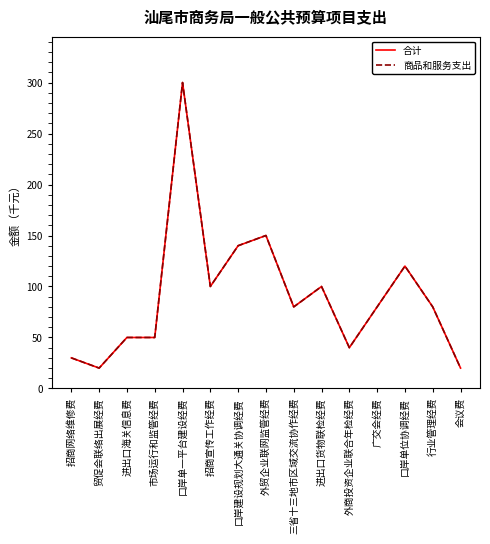

Is this an area chart (filled region under the line)?

No